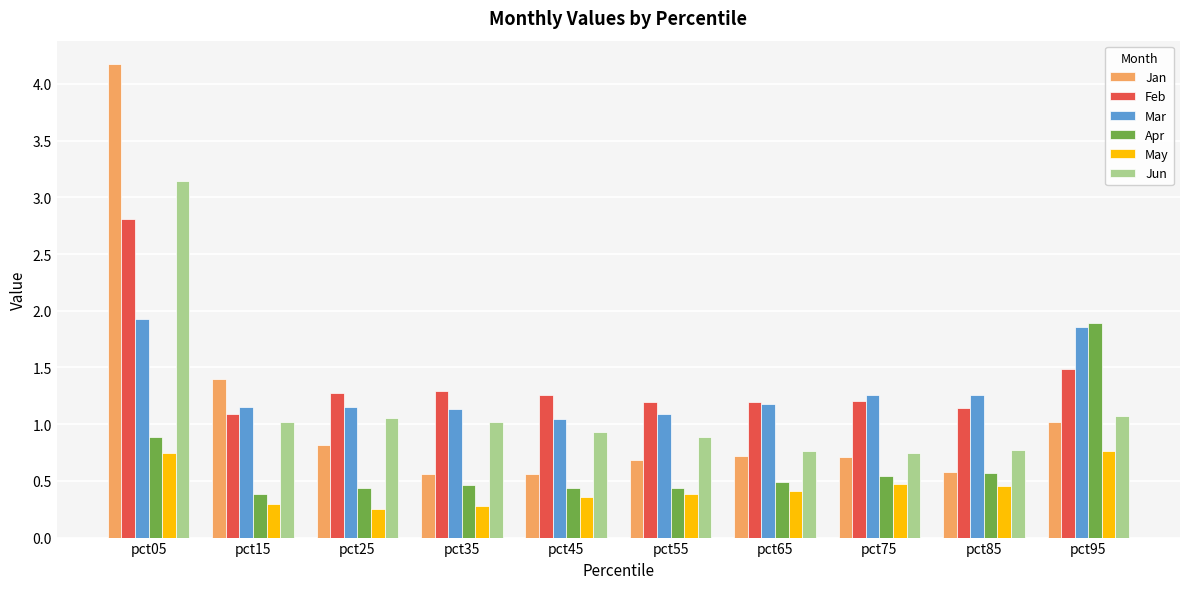

At which category is the sum across all series the highest?

pct05